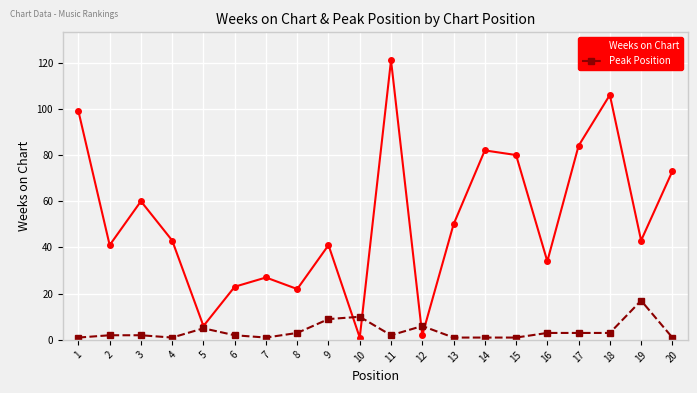

How many distinct data groups are displayed?

2